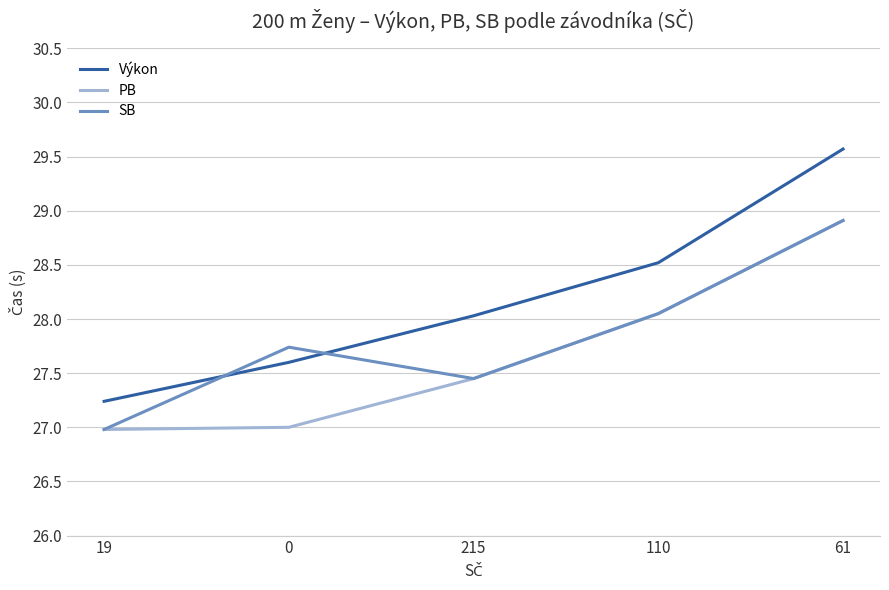

At which category is the sum across all series the highest?

61